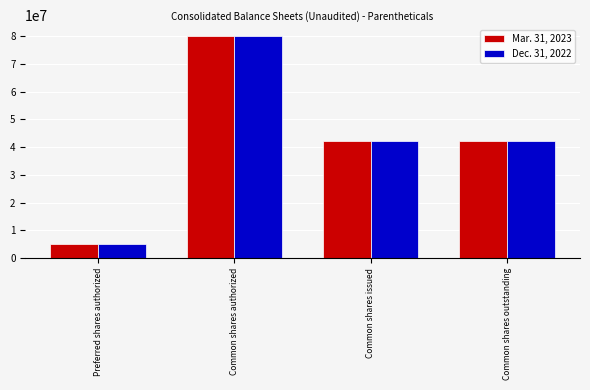

What is the sum of the Mar. 31, 2023 values at Common shares issued and Common shares outstanding?

84380086